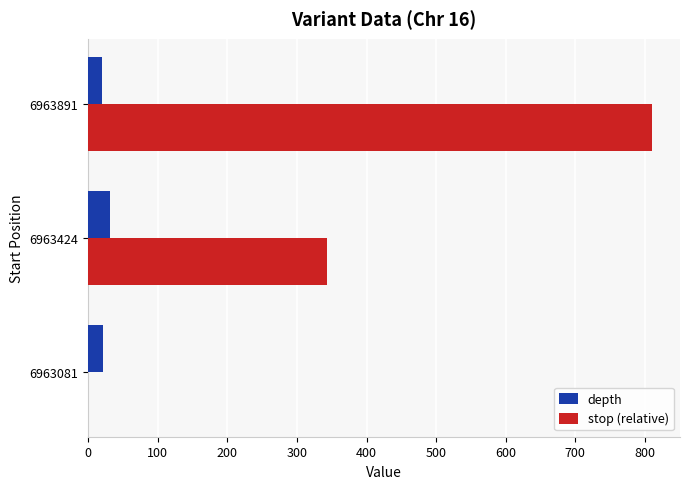

What are all the series names shown in the legend?

depth, stop (relative)